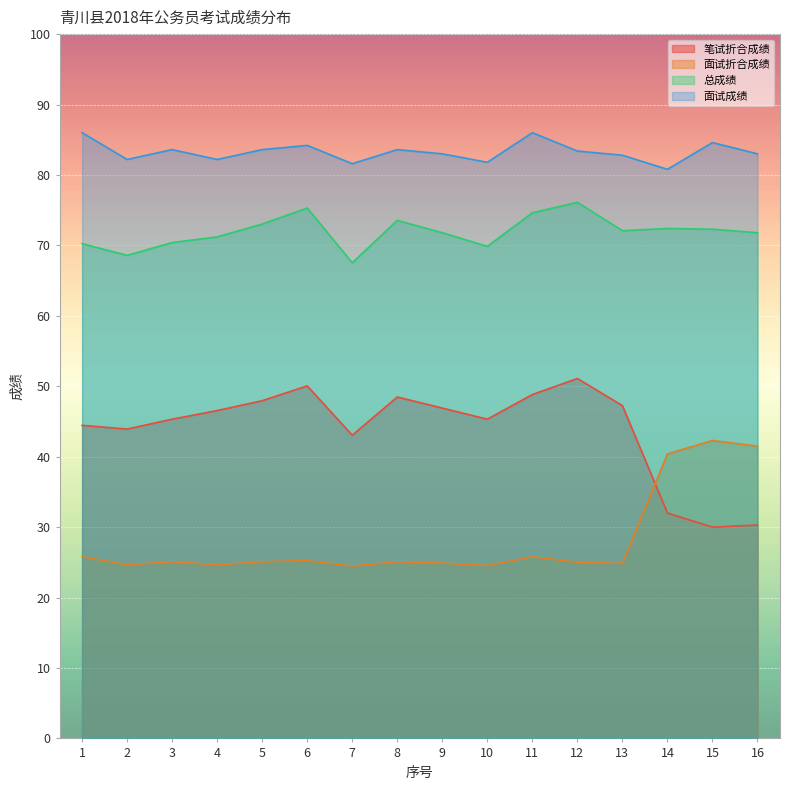

What is the total value across all series at 3?

224.4